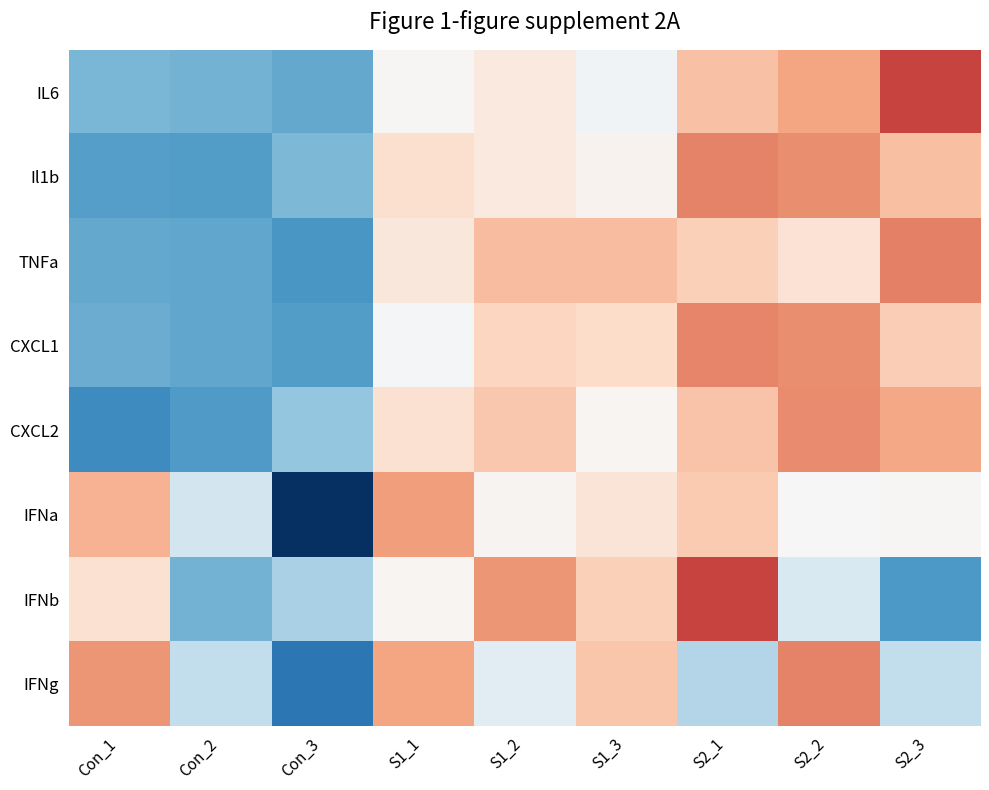

Which series has the widest spread of values?

IFNa